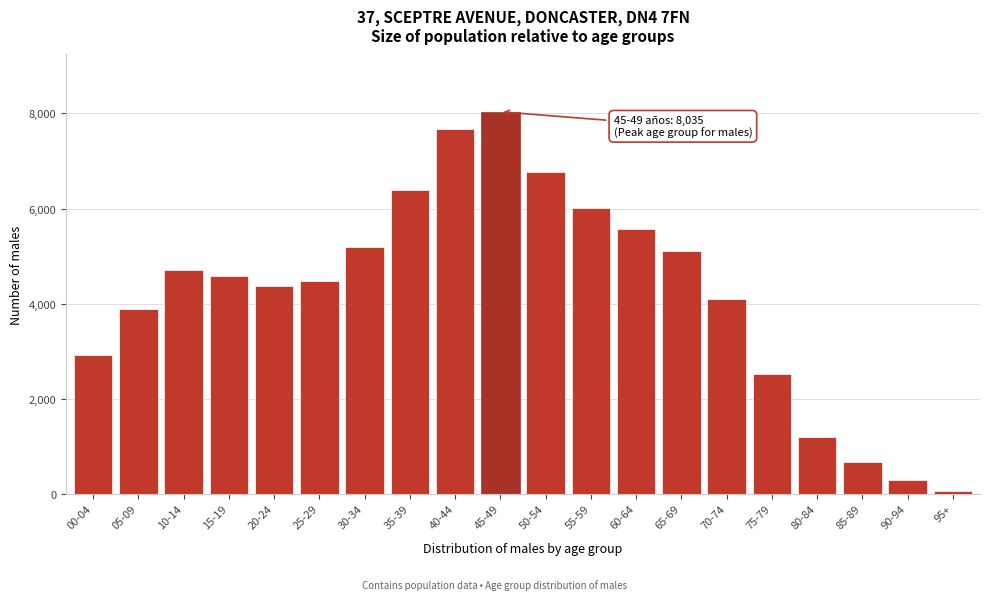

Reading right to left, extract all data points from this chart.

95+=55	90-94=286	85-89=664	80-84=1196	75-79=2510	70-74=4100	65-69=5111	60-64=5569	55-59=6013	50-54=6763	45-49=8035	40-44=7677	35-39=6389	30-34=5186	25-29=4468	20-24=4367	15-19=4588	10-14=4697	05-09=3893	00-04=2925